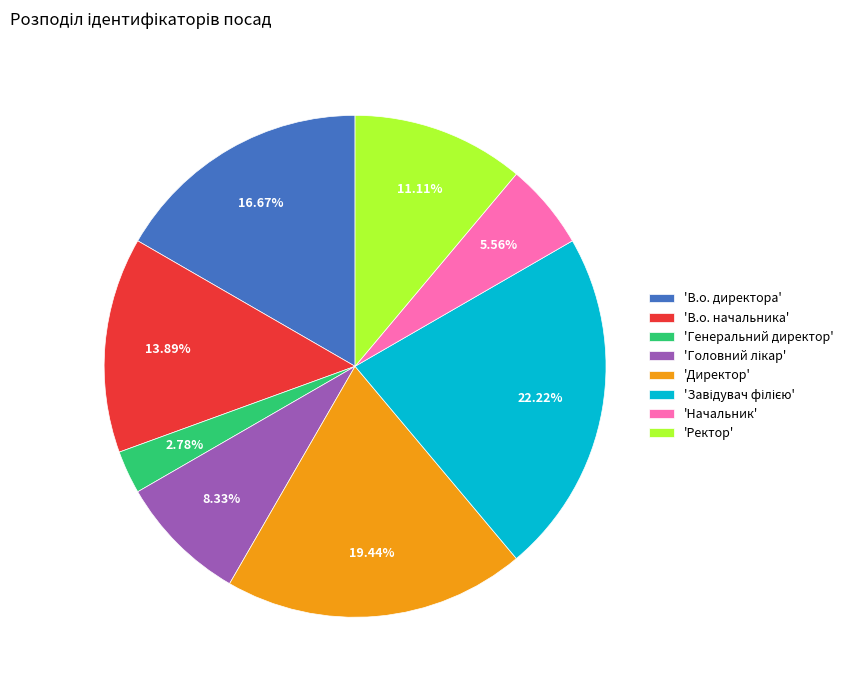

What is the smallest slice in the pie chart?

'Генеральний директор'